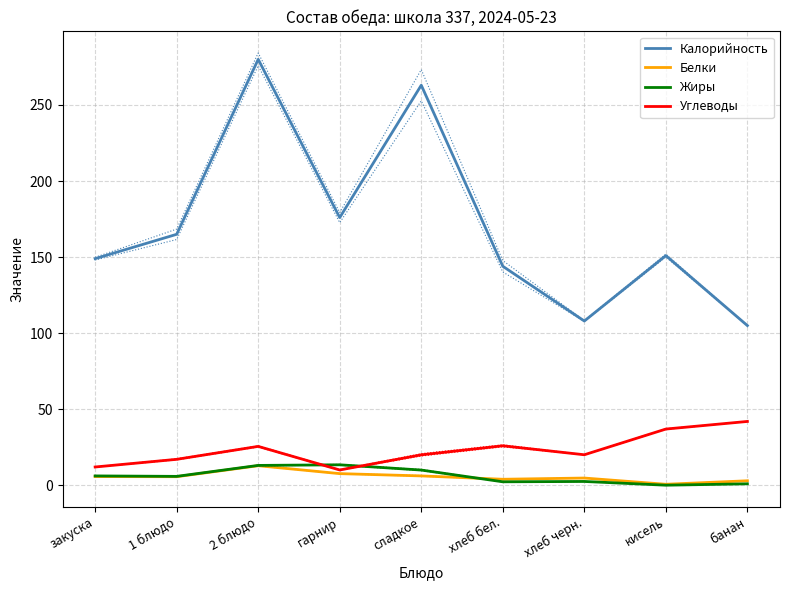

True or false: Углеводы has a value of 26.0 at хлеб бел..

True